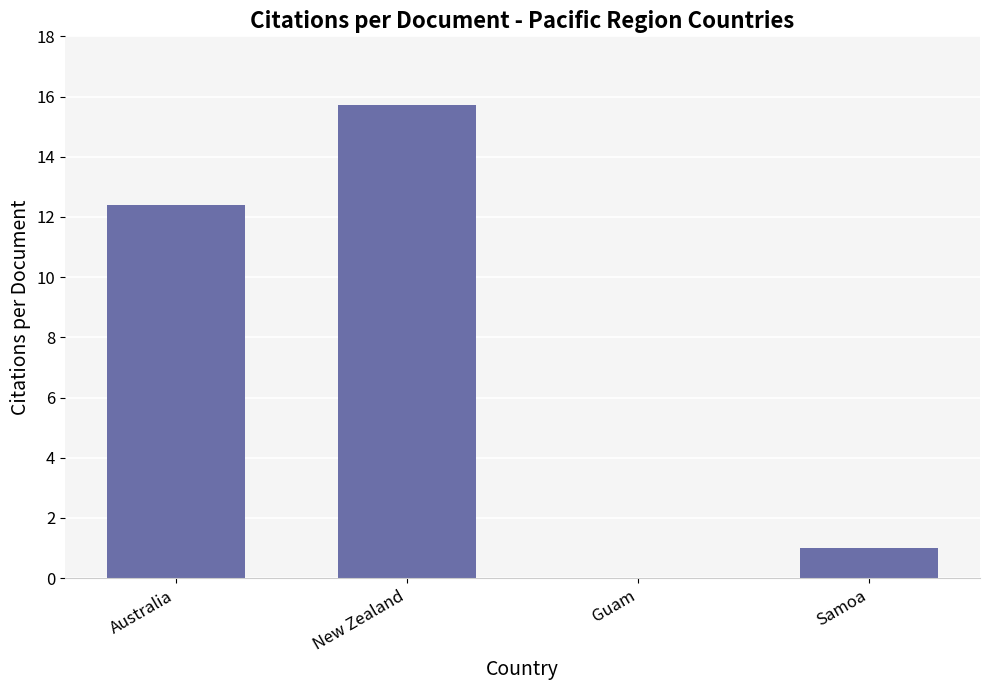

What is the sum of the values at Australia and Guam?

12.4